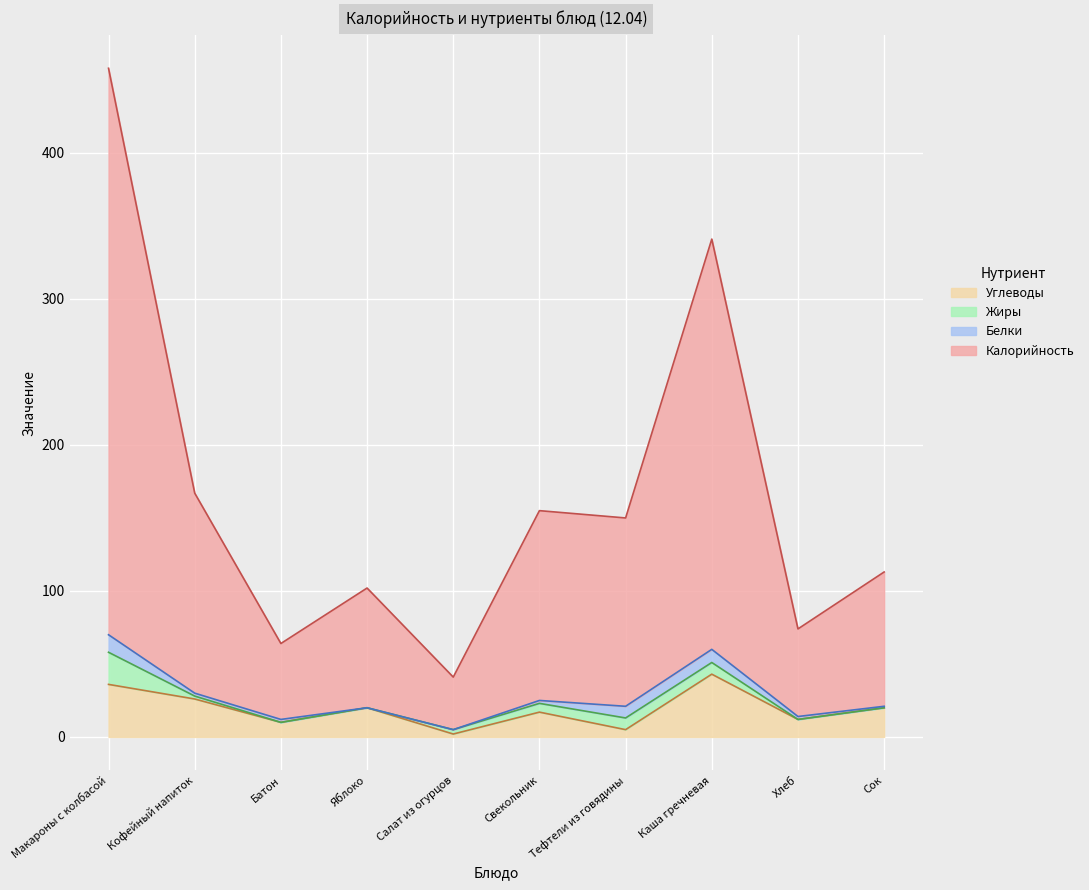

Where is the first local maximum for Углеводы?

Яблоко